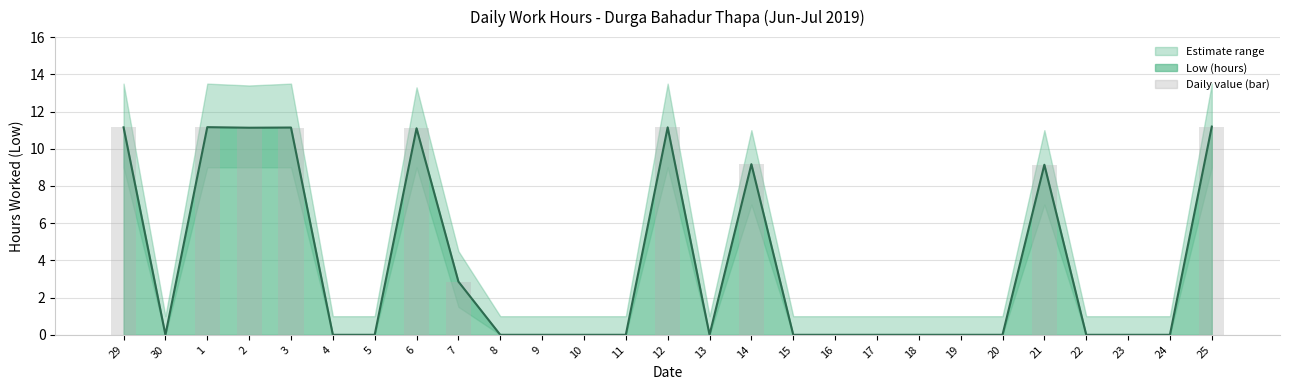

What is the change in value from 29 to 18?

-11.2